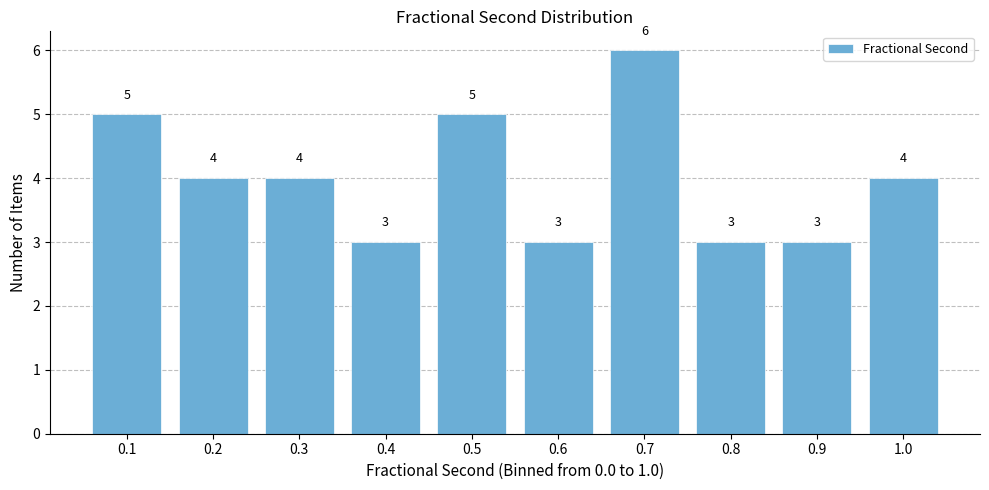

Reading right to left, extract all data points from this chart.

4	3	3	6	3	5	3	4	4	5